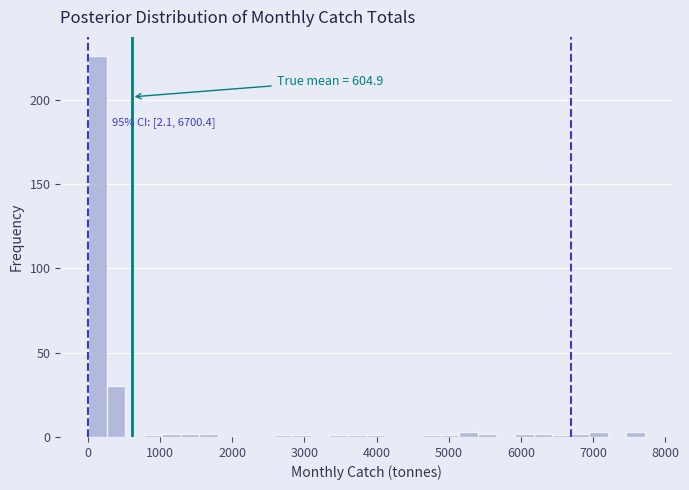

Read against the x-axis, roughly where is the centre of the tallest bar?

100